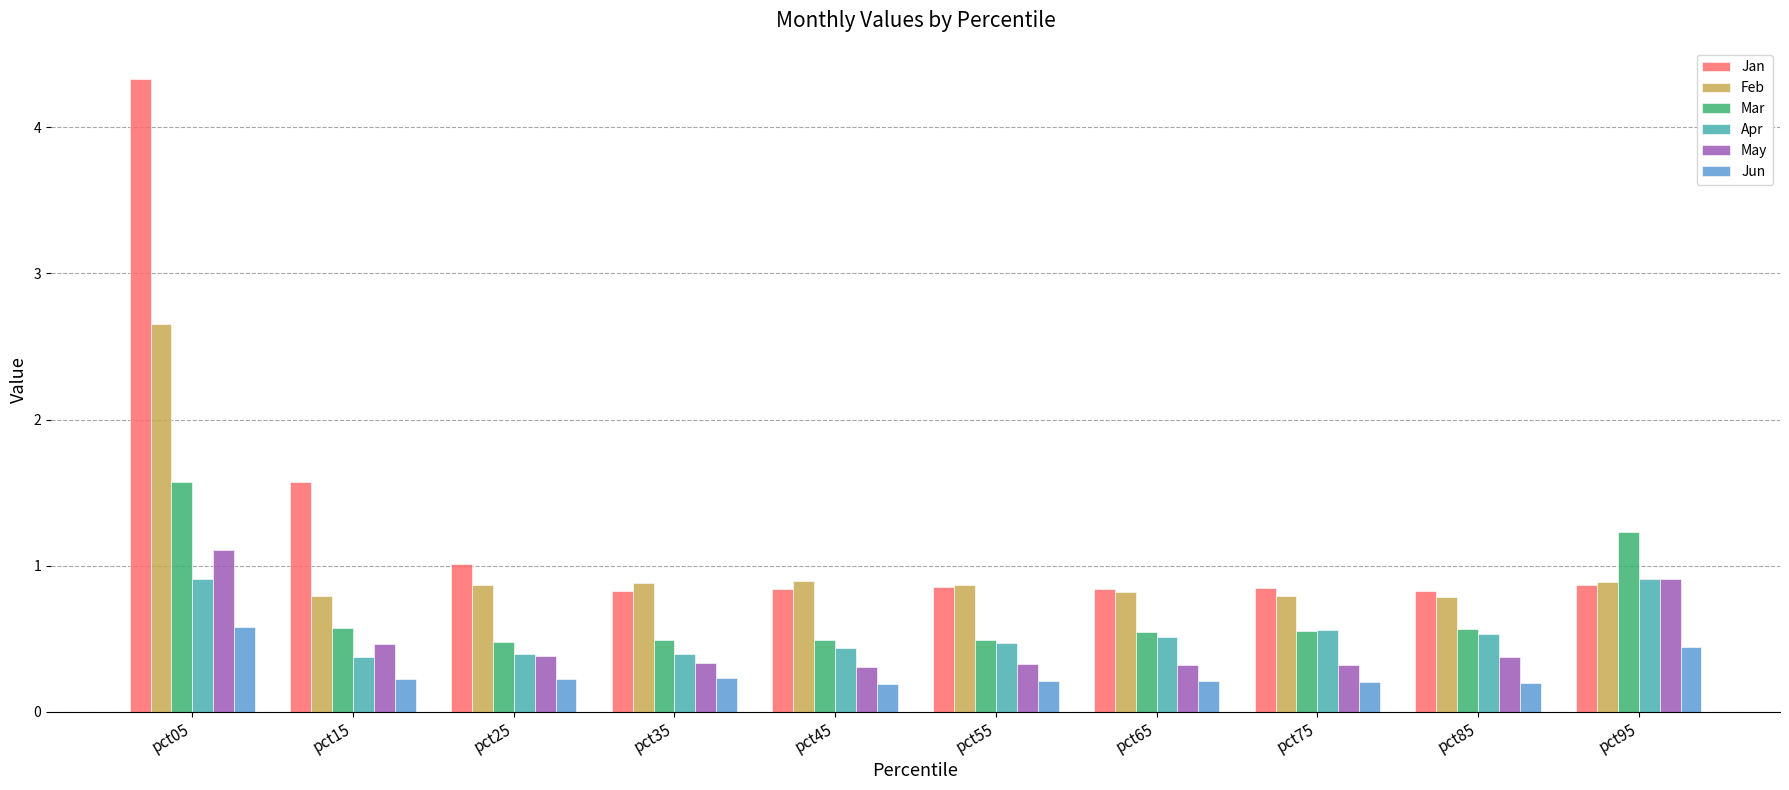

What is the sum of the Jan values at pct05 and pct75?

5.2